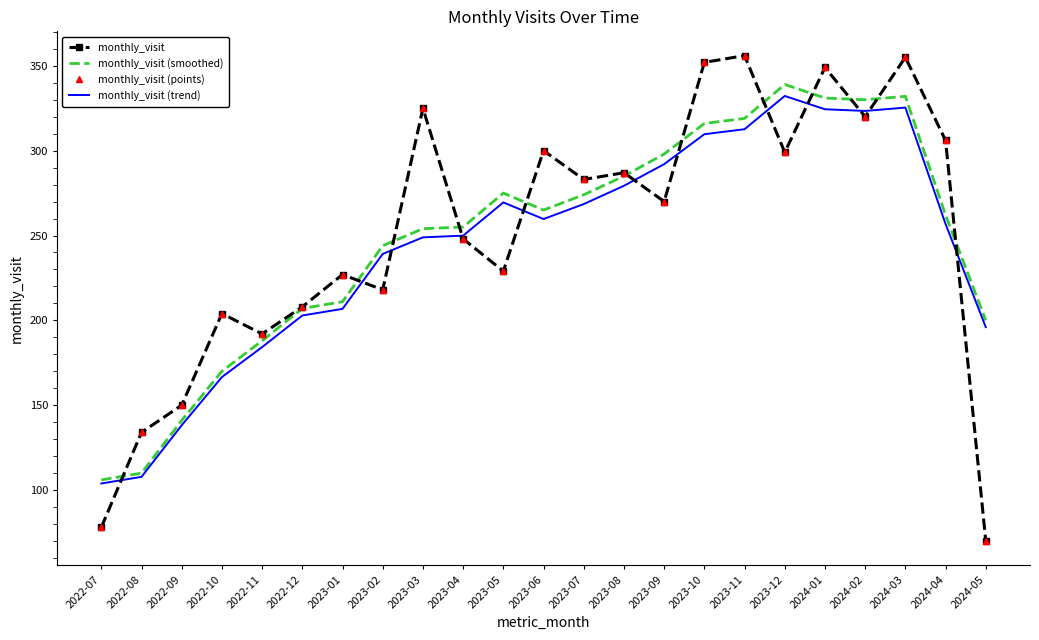

What are all the series names shown in the legend?

monthly_visit, monthly_visit (smoothed), monthly_visit (points), monthly_visit (trend)